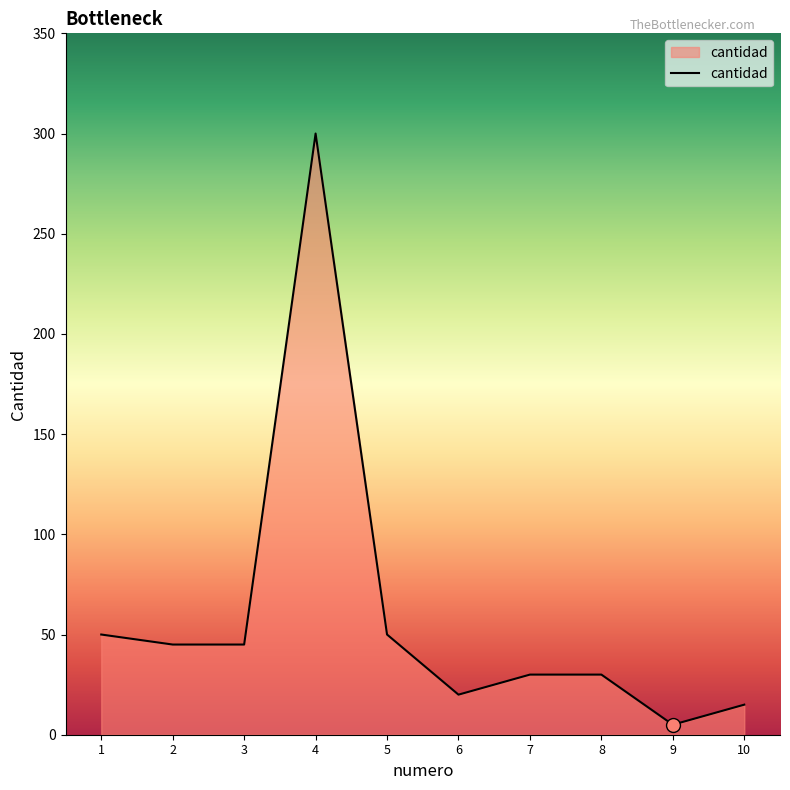

Which label corresponds to the smallest value in the chart?

9